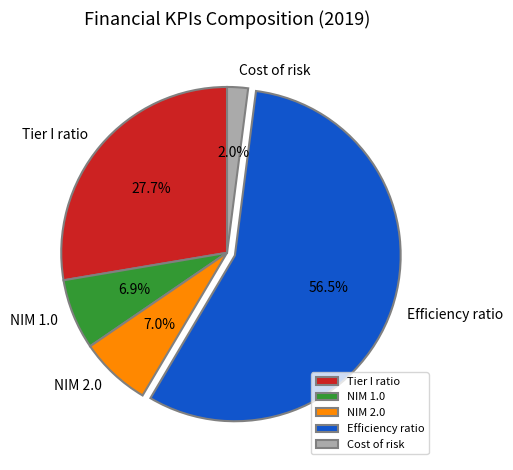

How many segments does this pie chart have?

5